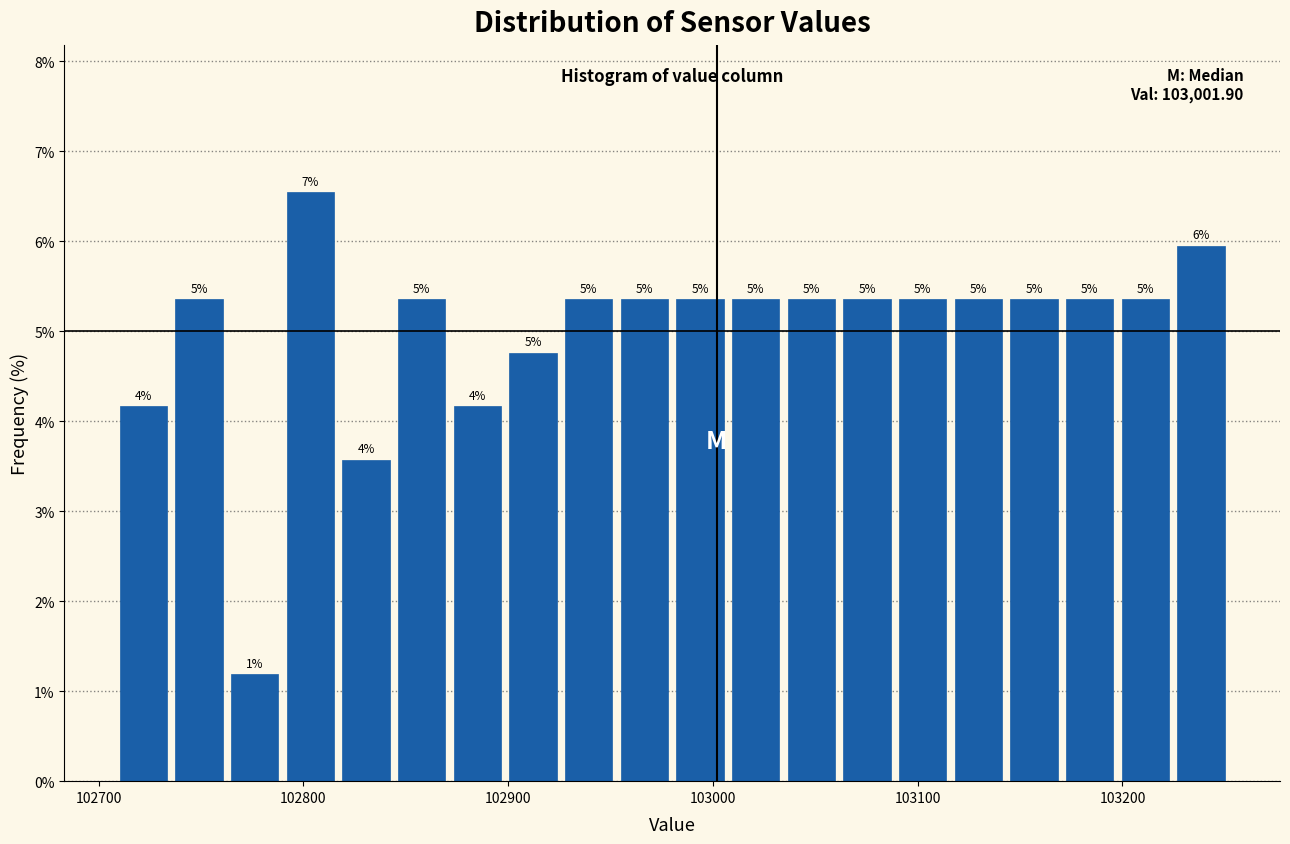

Around what value on the x-axis is the tallest bar? Give the approximate position of its centre, as read against the axis.

102800